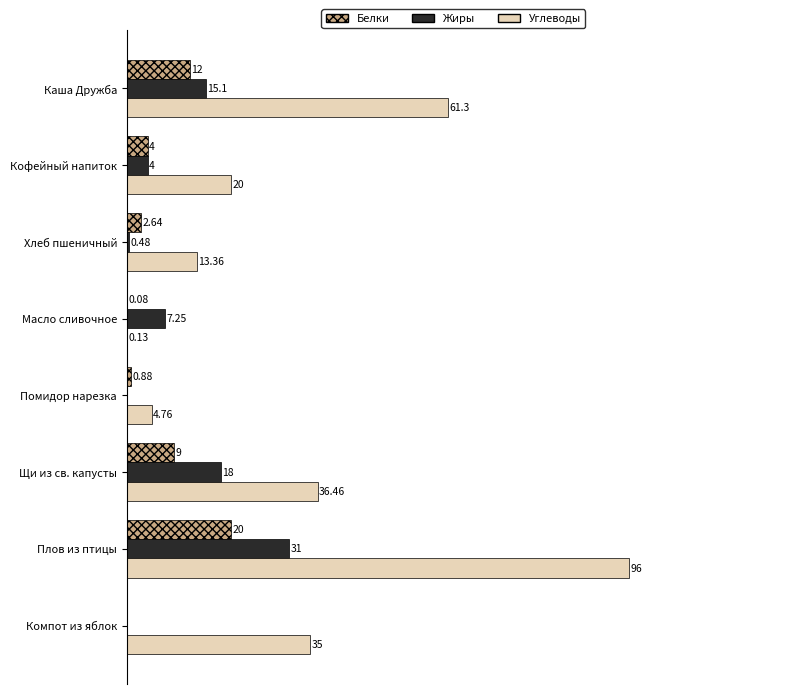

Which category has the highest value in the Углеводы series?

Плов из птицы